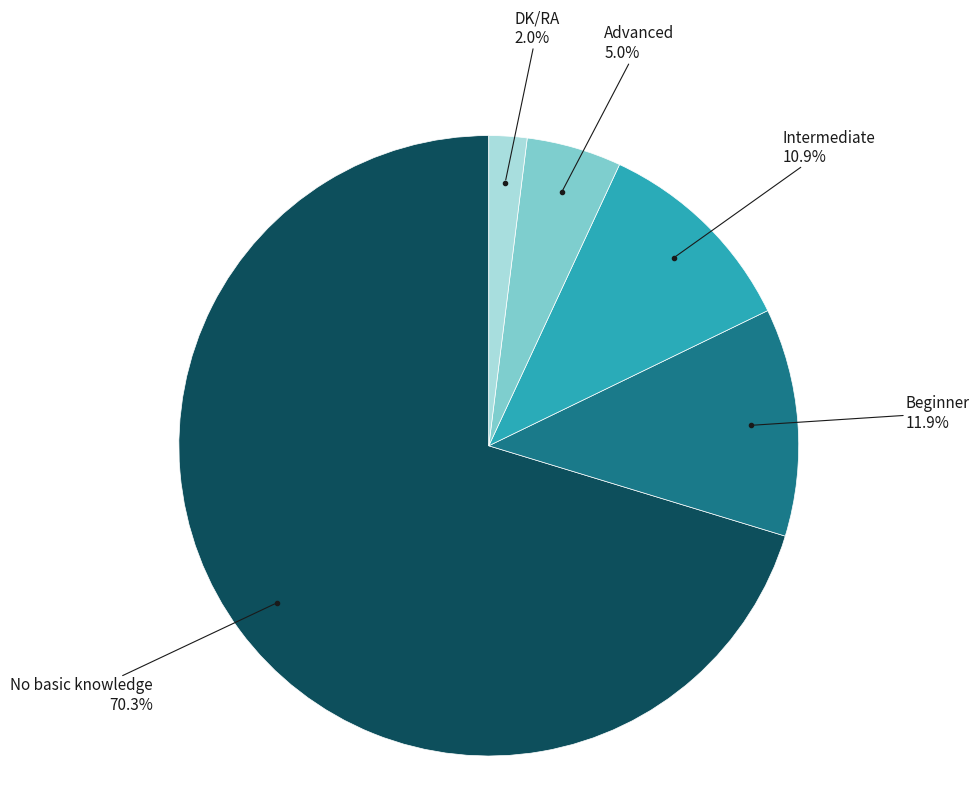

Does any single category account for the majority?

Yes